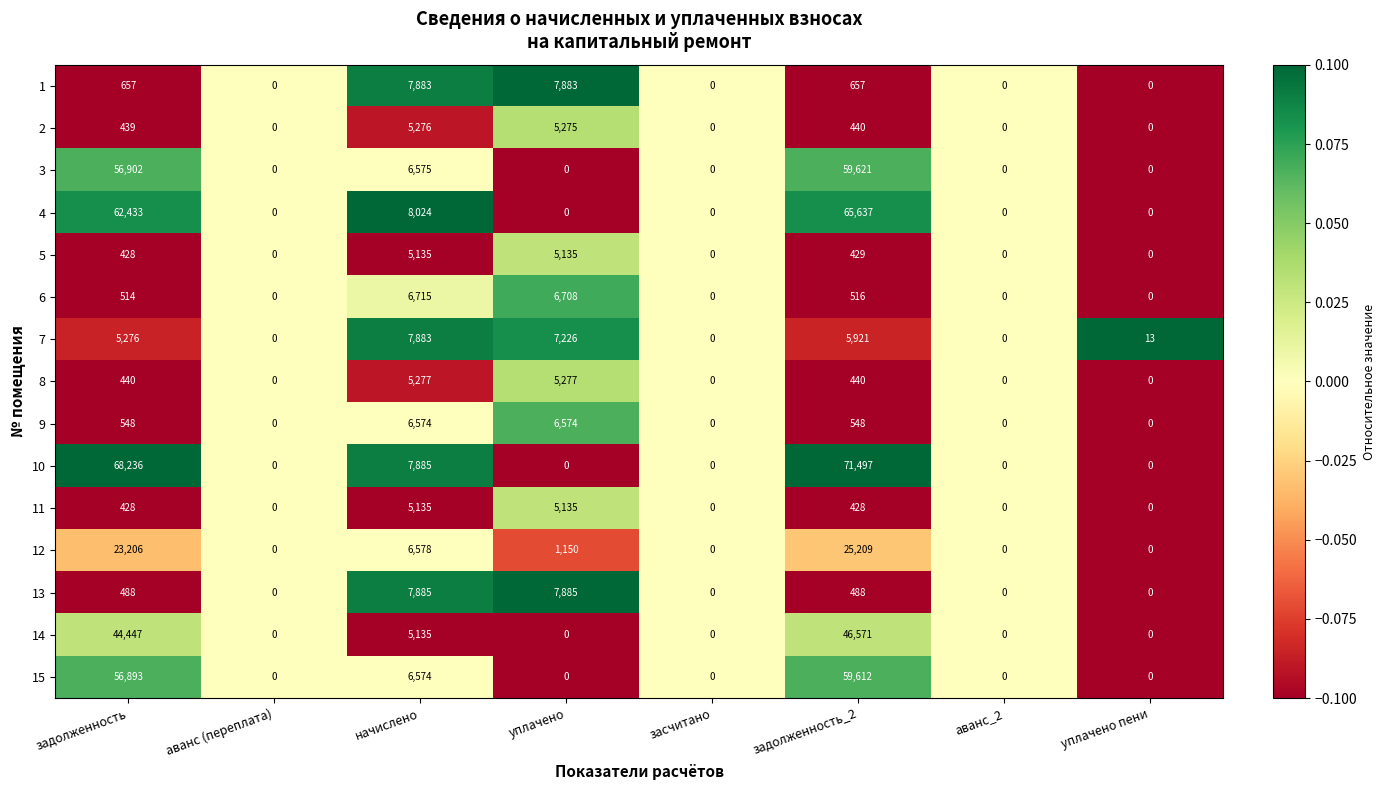

True or false: 4 has a value of 0 at аванс_2.

True